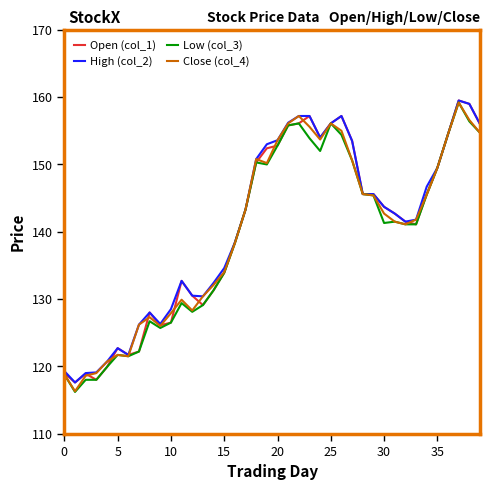

True or false: Close (col_4) has more than 1 points higher than both neighbors.

True